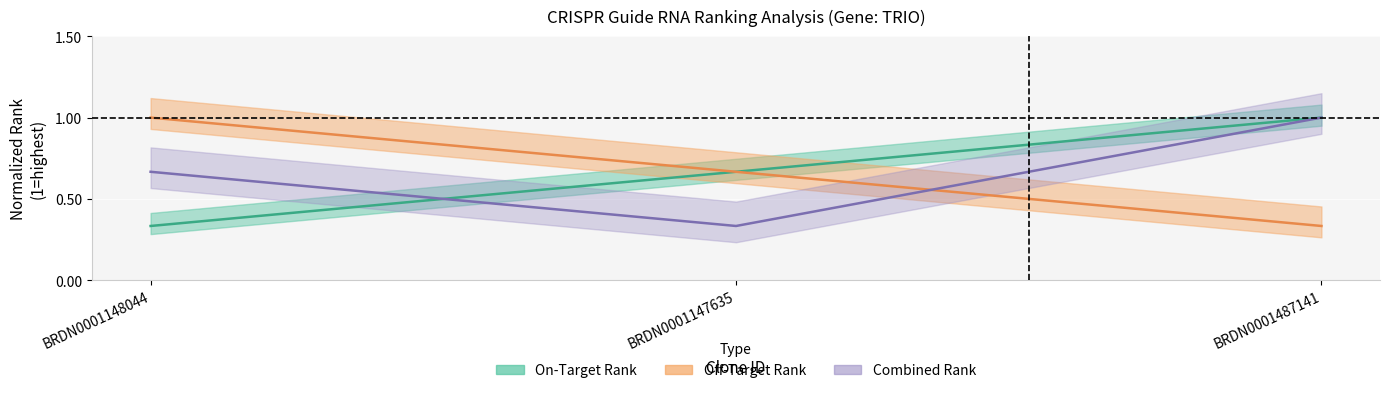

What is the label of the 2nd point from the left?

BRDN0001147635